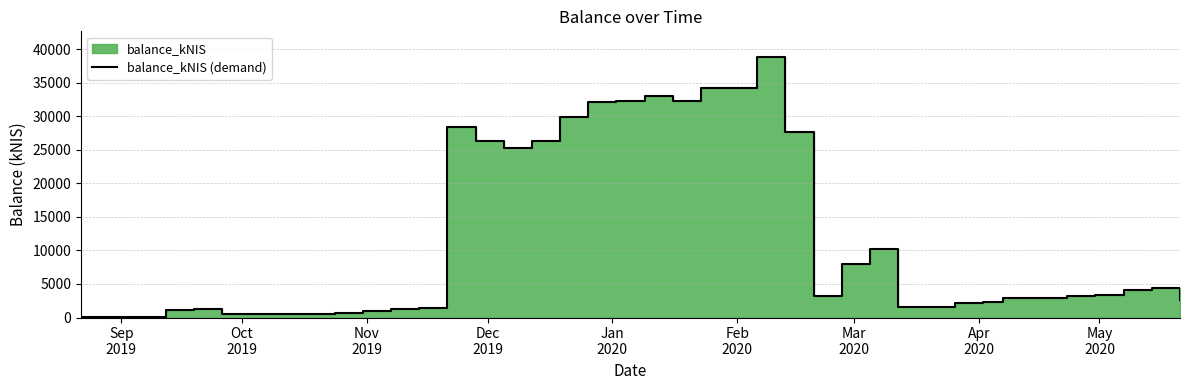

The value at 23 is 55984.5. True or false?

False